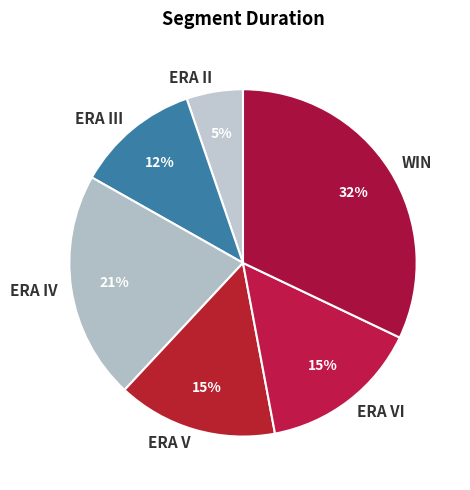

The ERA III slice represents 1% of the pie. True or false?

False